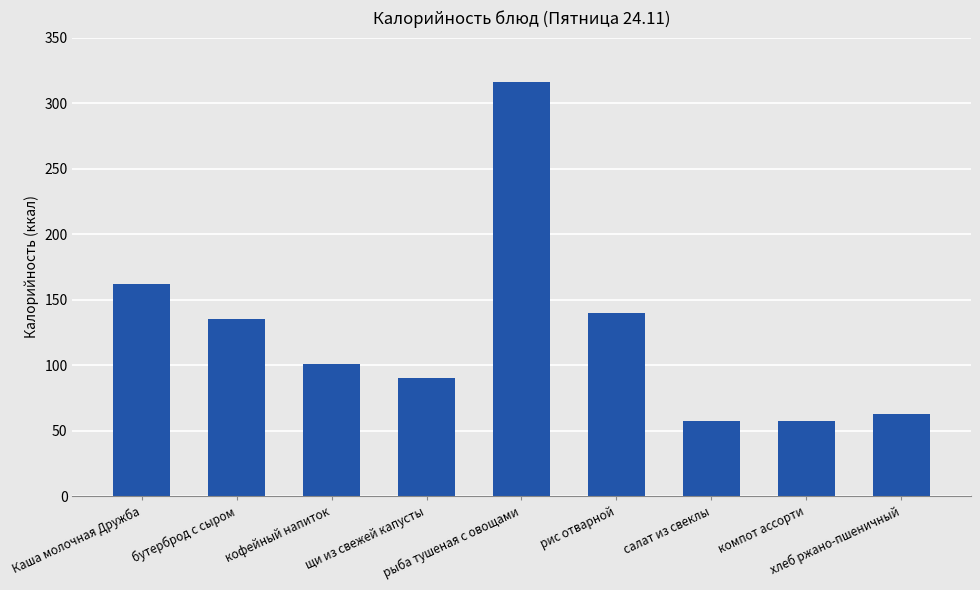

What is the difference between the second highest and second lowest values?

105